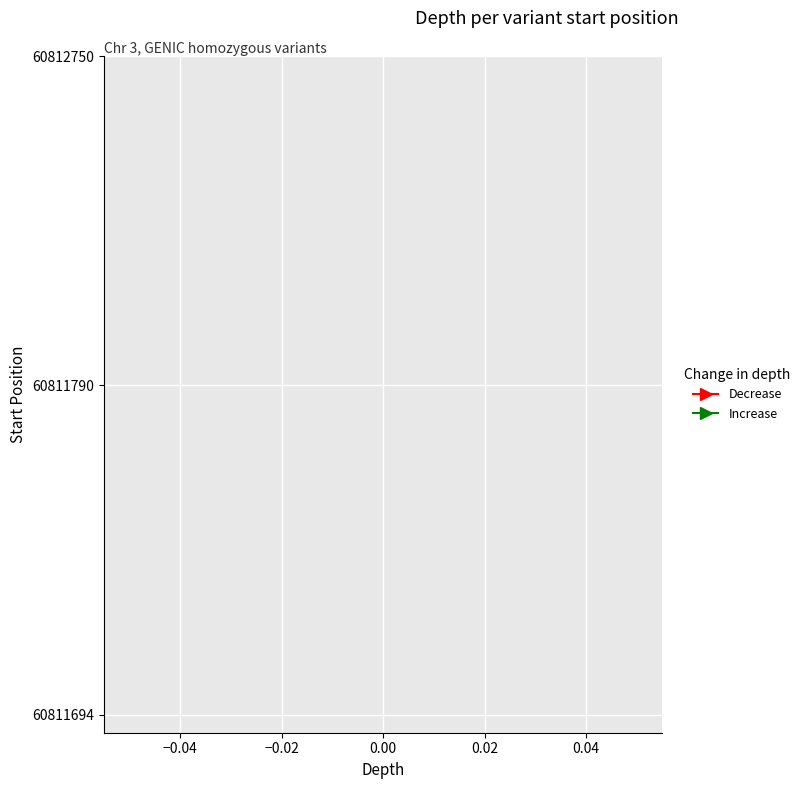

True or false: the data shows 12 at 60811790.

False